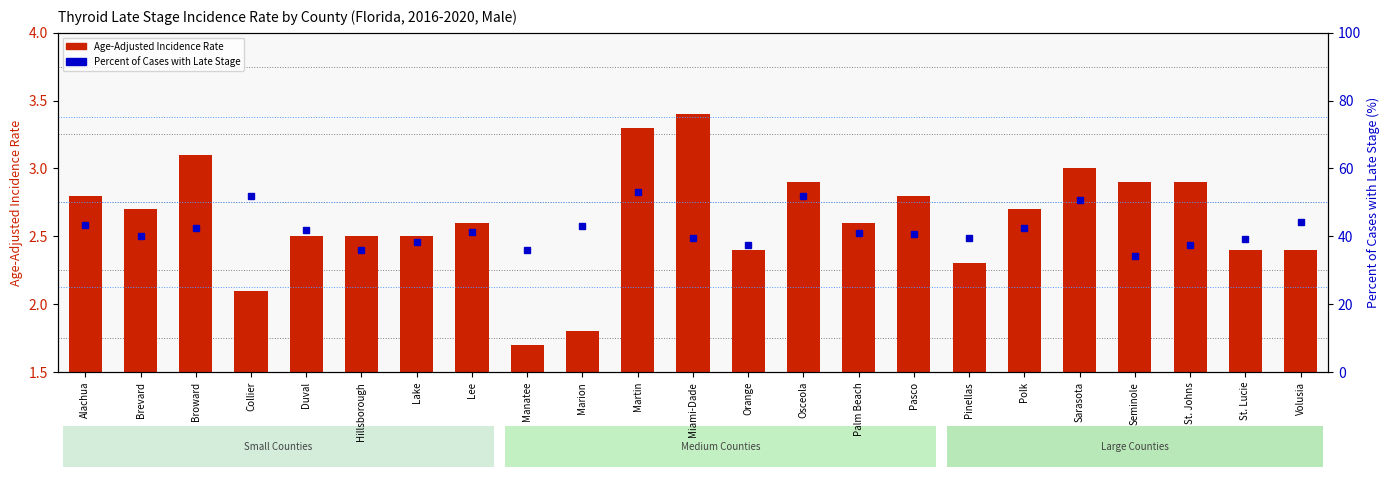

List the series in order of their peak value, lowest first.

Age-Adjusted Incidence Rate, Percent of Cases with Late Stage